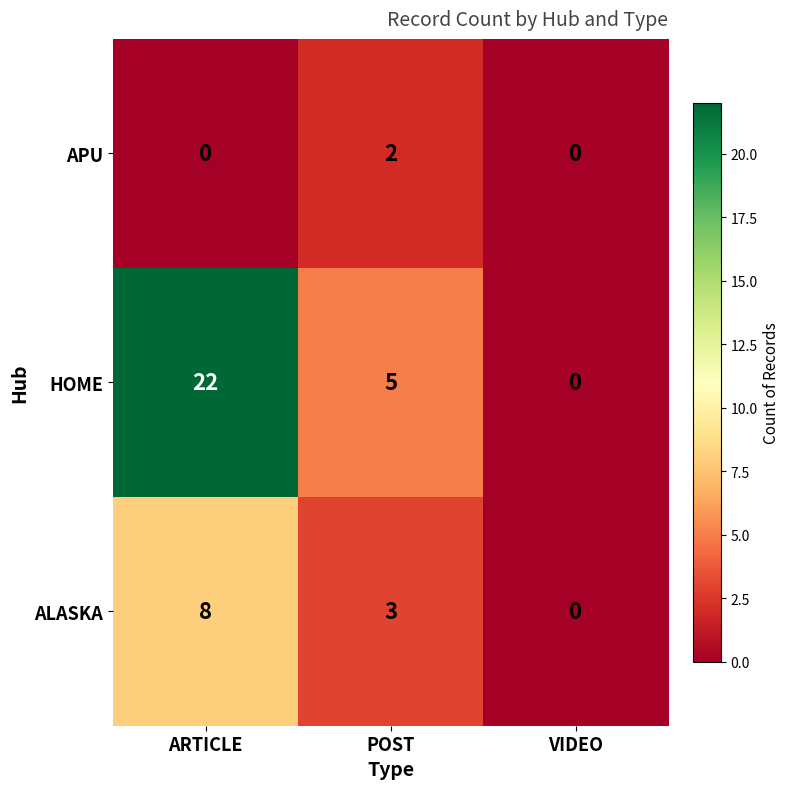

Which series has the largest range (max minus min)?

HOME